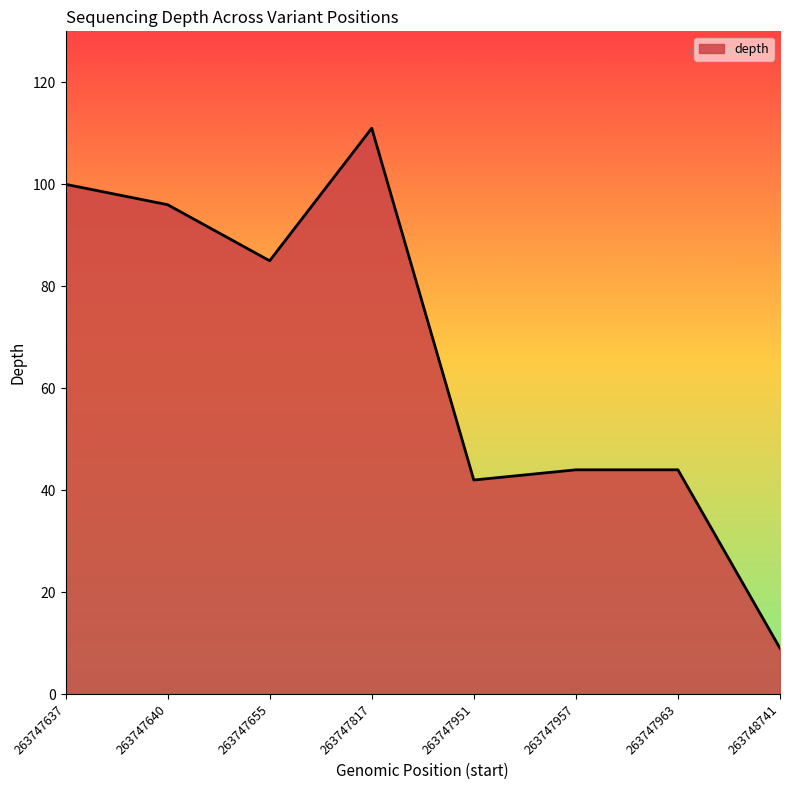

At which category does the chart reach its peak across all series?

263747817